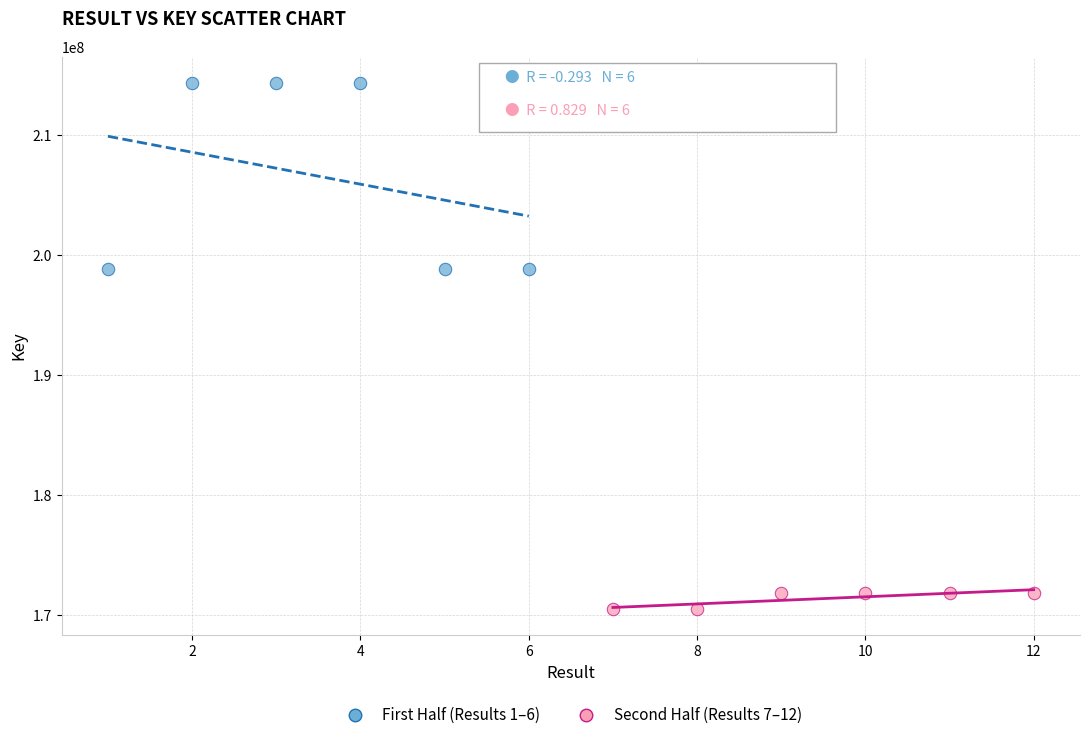

What are all the series names shown in the legend?

First Half (Results 1–6), Second Half (Results 7–12)